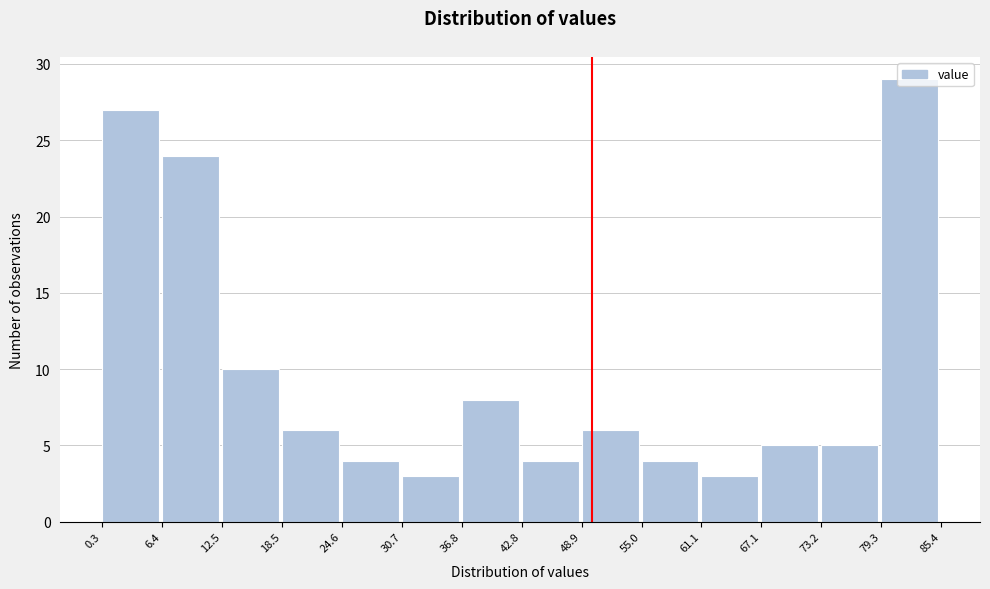

Reading left to right, list every bar in this chart as the range it spans on the x-axis followed by its height. The values are not printed on the chart, so give them approximately, as read against the axis.

0.3 to 6.4: 27
6.4 to 12.5: 24
12.5 to 18.5: 10
18.5 to 24.6: 6
24.6 to 30.7: 4
30.7 to 36.8: 3
36.8 to 42.8: 8
42.8 to 48.9: 4
48.9 to 55.0: 6
55.0 to 61.1: 4
61.1 to 67.1: 3
67.1 to 73.2: 5
73.2 to 79.3: 5
79.3 to 85.4: 29